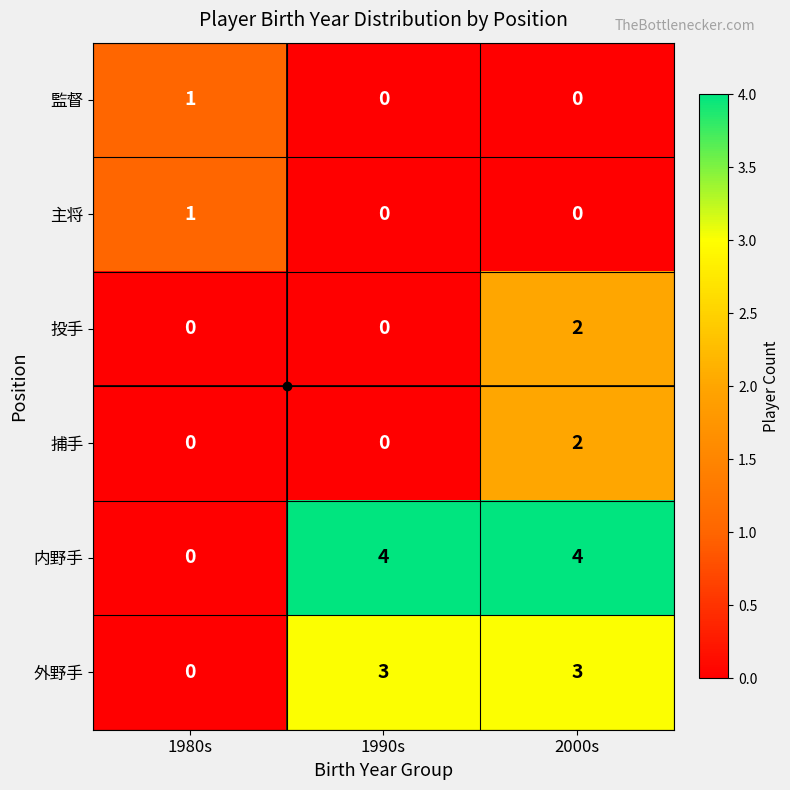

What is the difference between the maximum and minimum values in the 外野手 series?

3